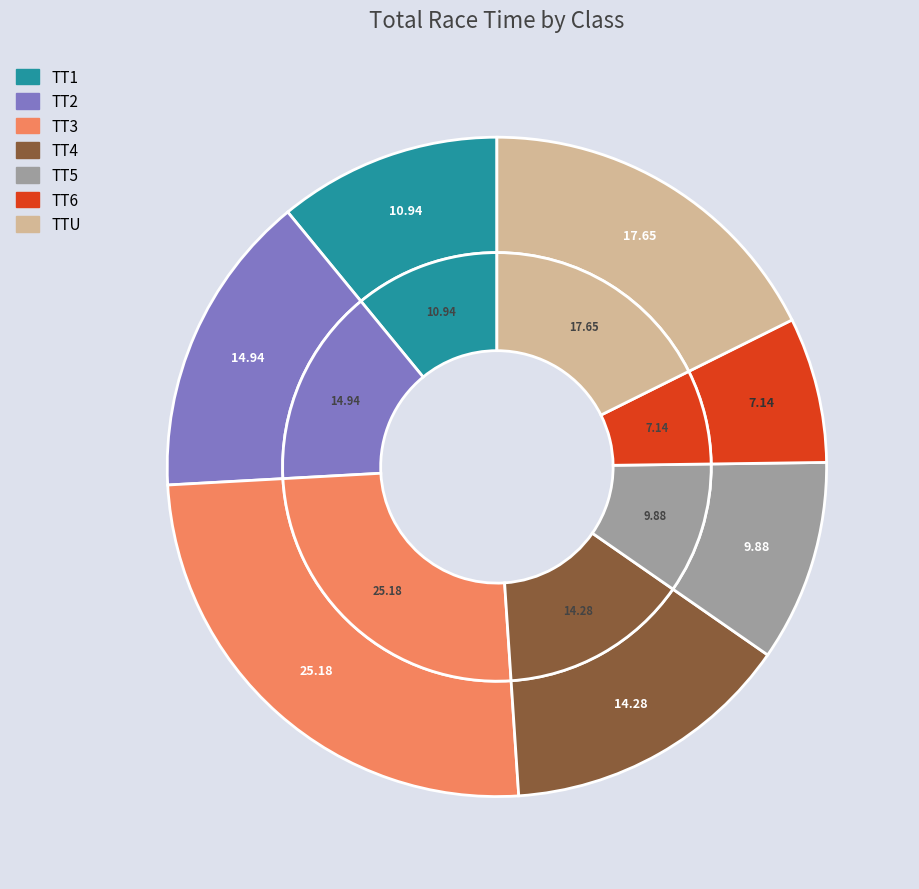

Rank the categories by value from lowest to highest.

TT6, TT5, TT1, TT4, TT2, TTU, TT3